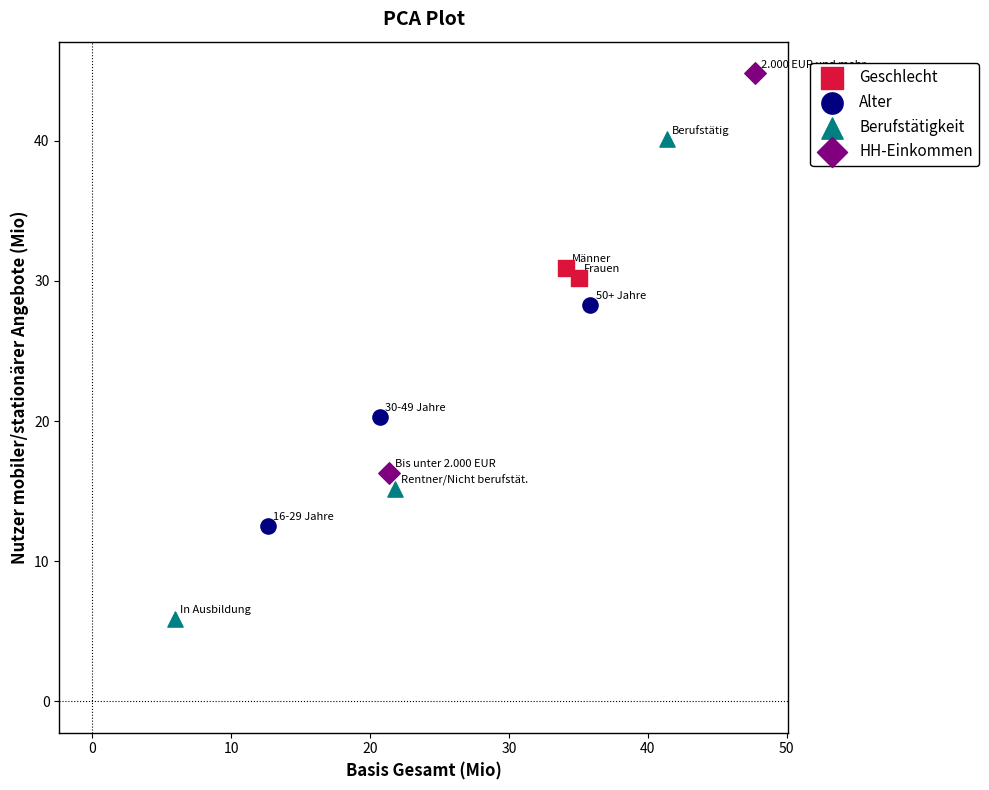

Which series reaches the minimum Y coordinate?

Berufstätigkeit